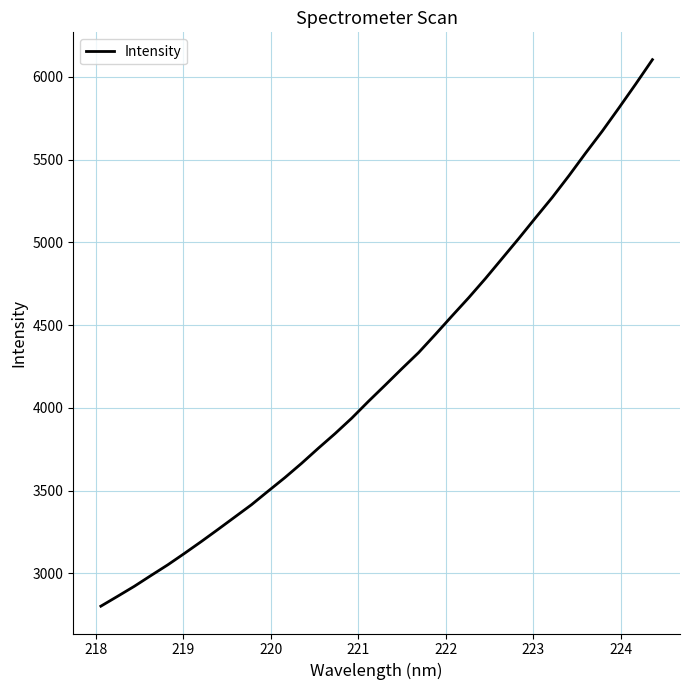

What is the smallest value displayed?

2801.4